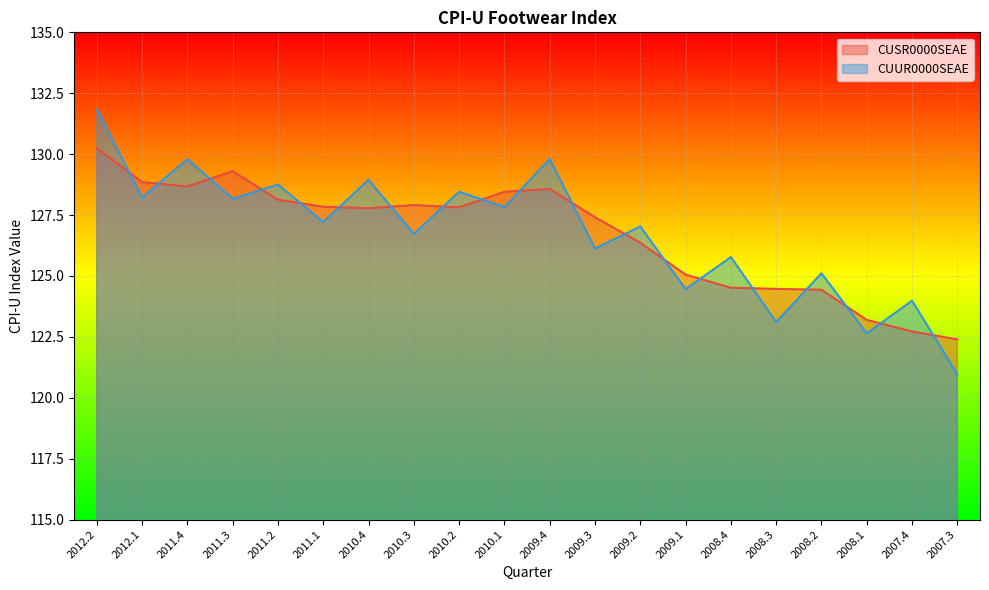

Reading left to right, what are all the values shown in this chart?

CUSR0000SEAE: 130.2	128.9	128.7	129.3	128.1	127.8	127.8	127.9	127.8	128.5	128.6	127.4	126.4	125.1	124.5	124.5	124.4	123.2	122.7	122.4
CUUR0000SEAE: 131.8	128.2	129.8	128.2	128.8	127.2	128.9	126.7	128.5	127.8	129.8	126.1	127.0	124.5	125.8	123.1	125.1	122.6	124.0	121.0